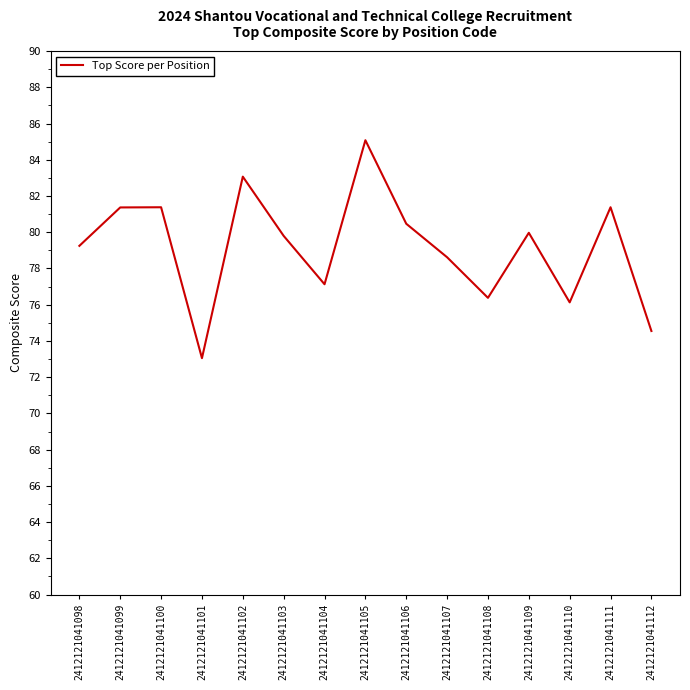

Approximately how many times larger is the value at 2412121041110 compared to 2412121041106?

0.9